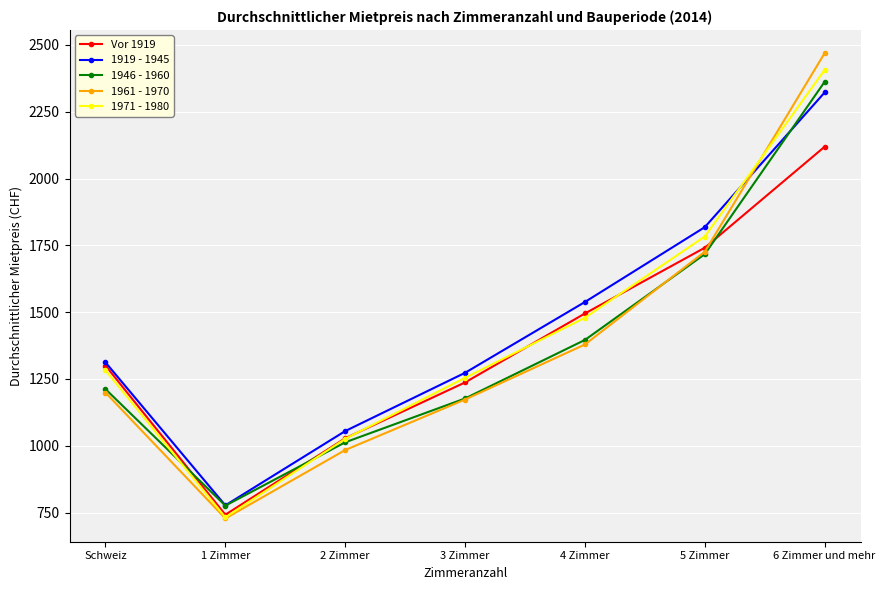

What is the label of the 3rd point from the right?

4 Zimmer